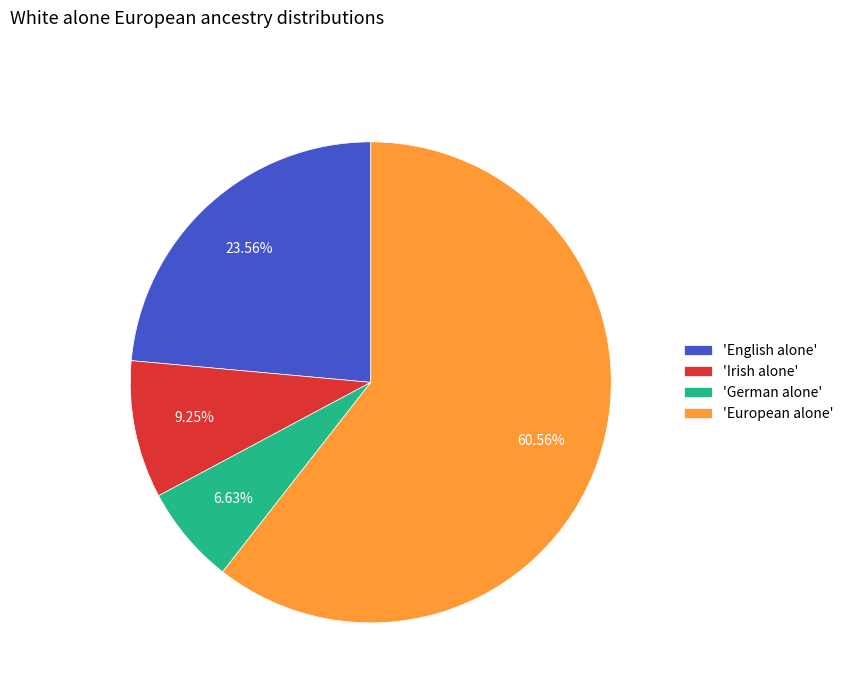

How many slices are in this pie chart?

4